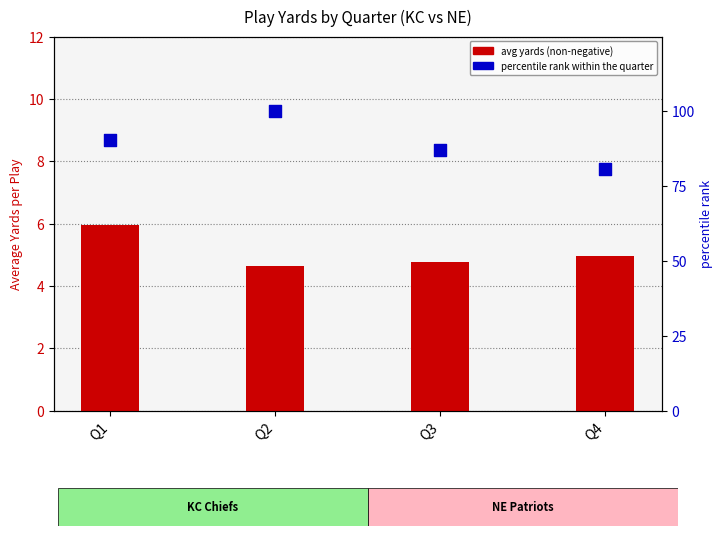

Which series has the largest total across all categories?

percentile rank within the quarter